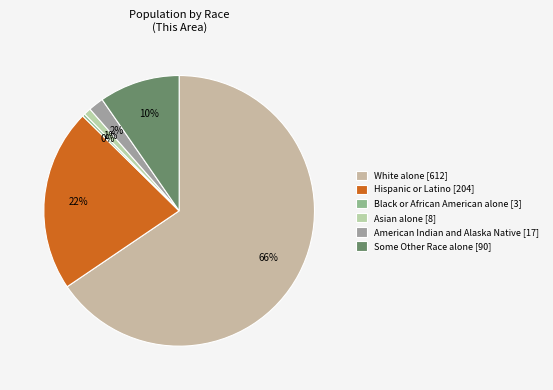

Rank the categories by value from highest to lowest.

White alone [612], Hispanic or Latino [204], Some Other Race alone [90], American Indian and Alaska Native [17], Asian alone [8], Black or African American alone [3]